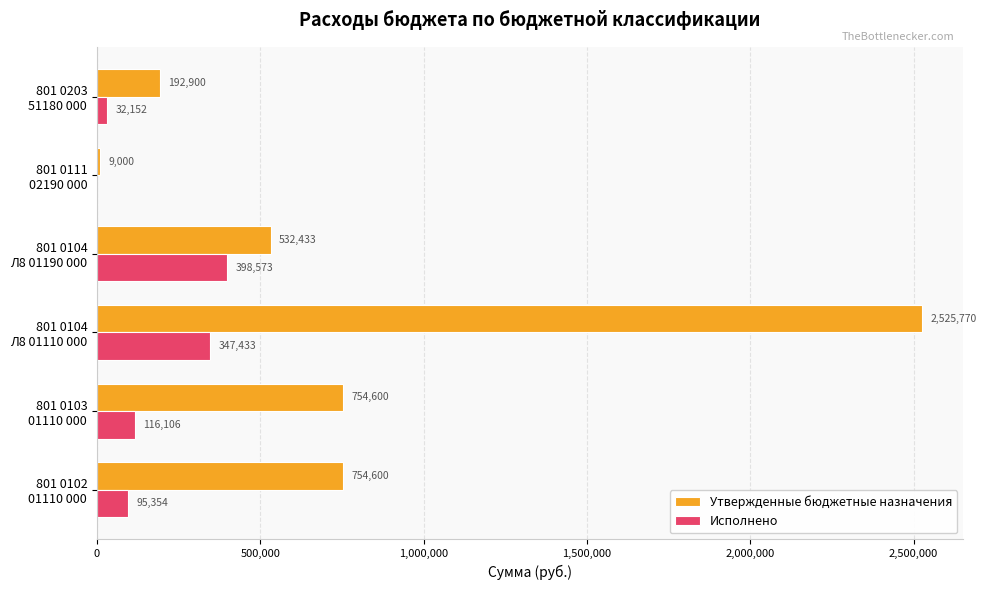

What is the greatest value displayed?

2525770.0